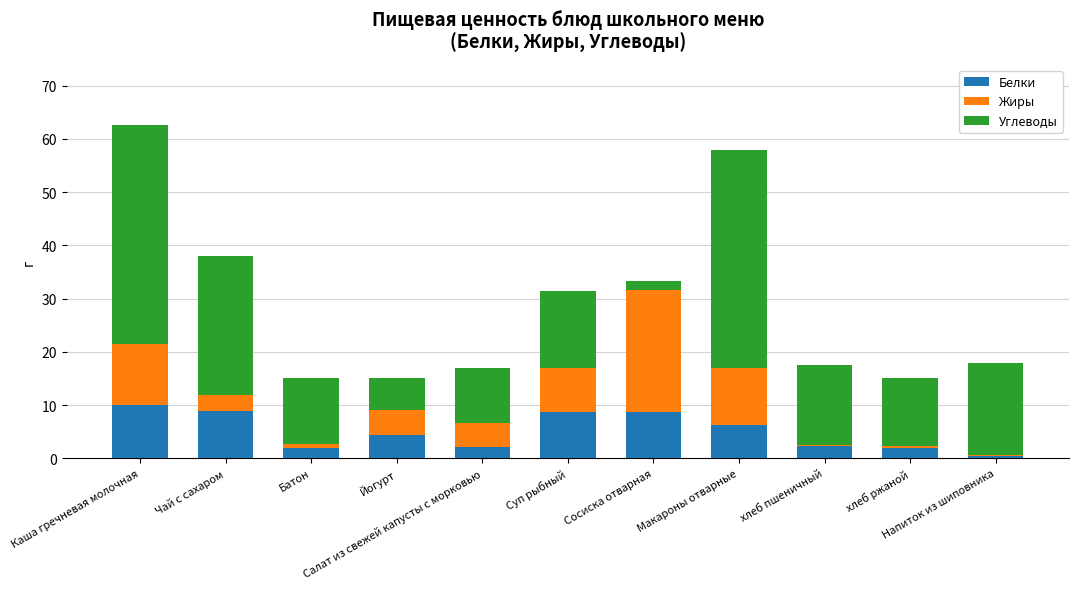

What is the maximum value for Белки?

10.1